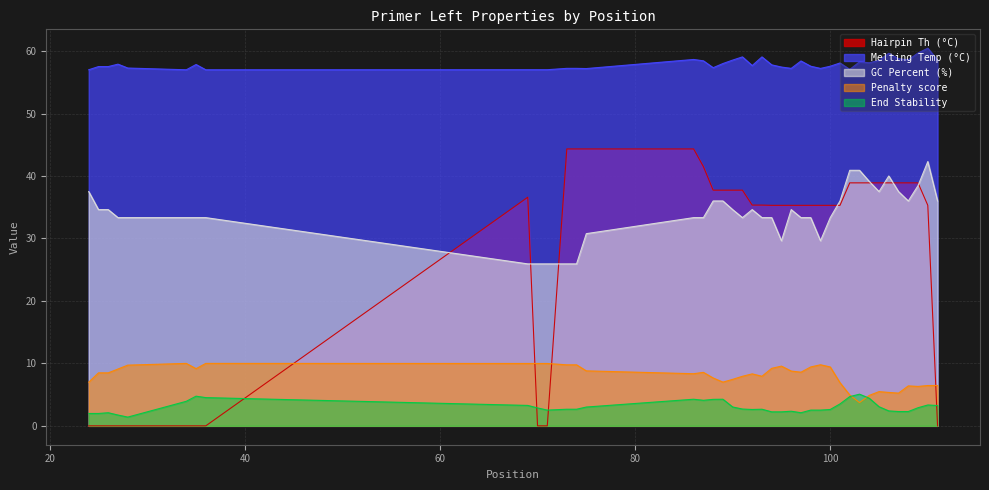

At which category does PRIMER_LEFT_0_GC_PERCENT reach its first local valley?

91